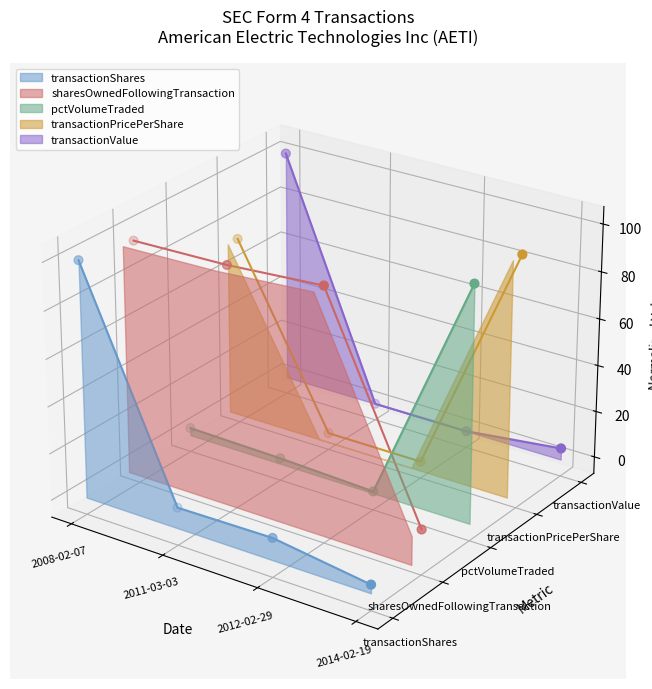

Is the value of sharesOwnedFollowingTransaction at 2008-02-07 greater than the value of pctVolumeTraded at 2012-02-29?

Yes